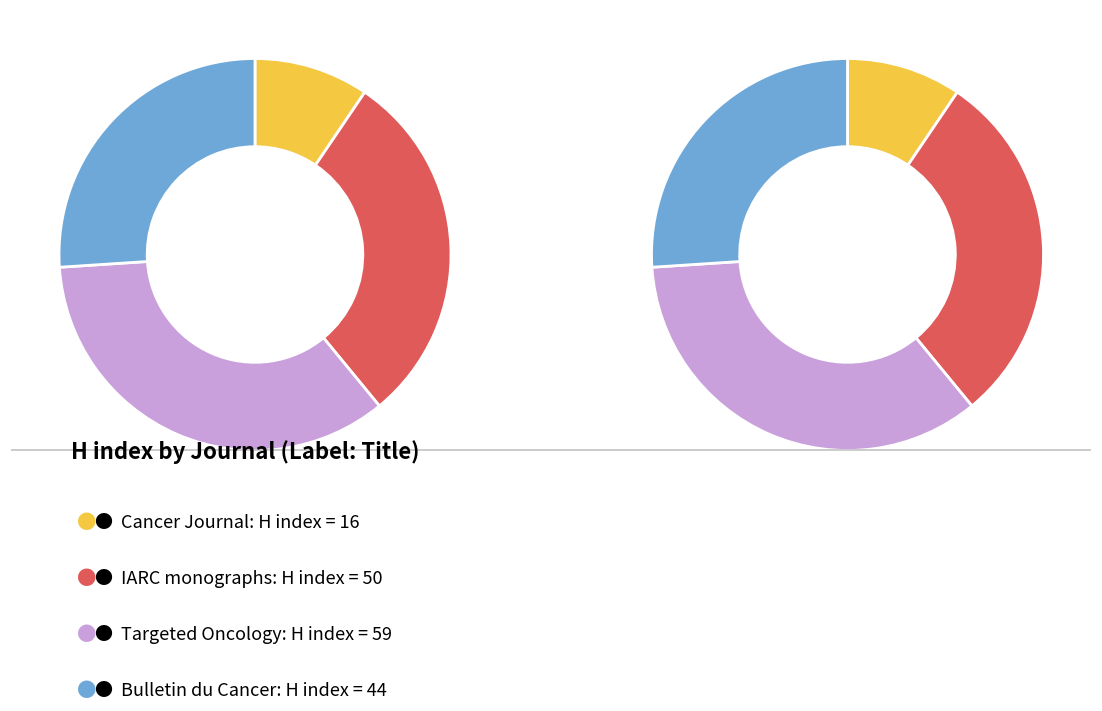

The IARC monographs slice represents 30% of the pie. True or false?

True